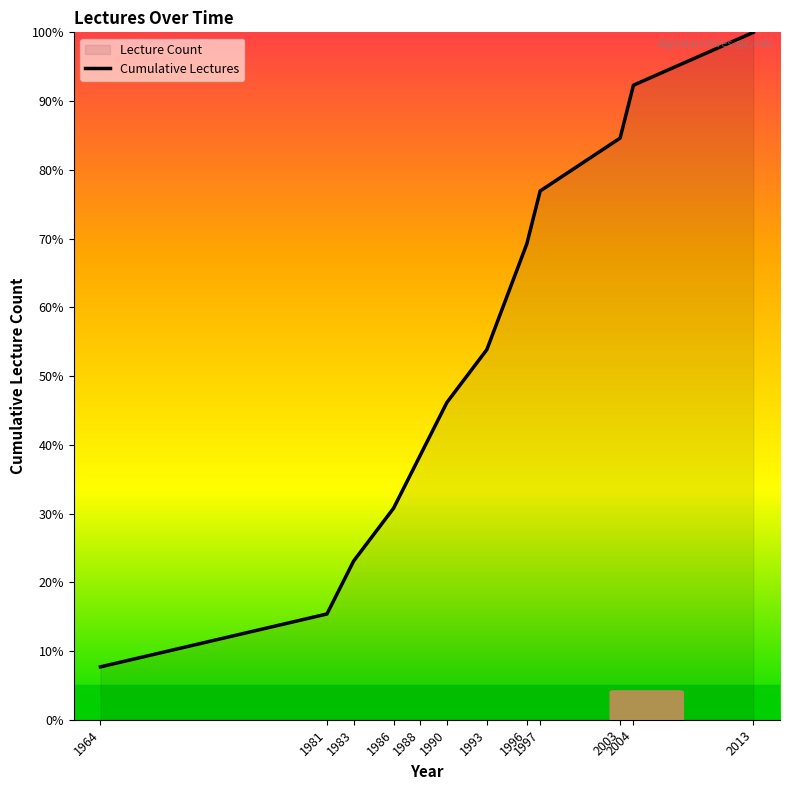

Reading left to right, what are all the values shown in this chart?

1964=7.7	1981=15.4	1983=23.1	1986=30.8	1988=38.5	1990=46.2	1993=53.8	1996=69.2	1997=76.9	2003=84.6	2004=92.3	2013=100.0